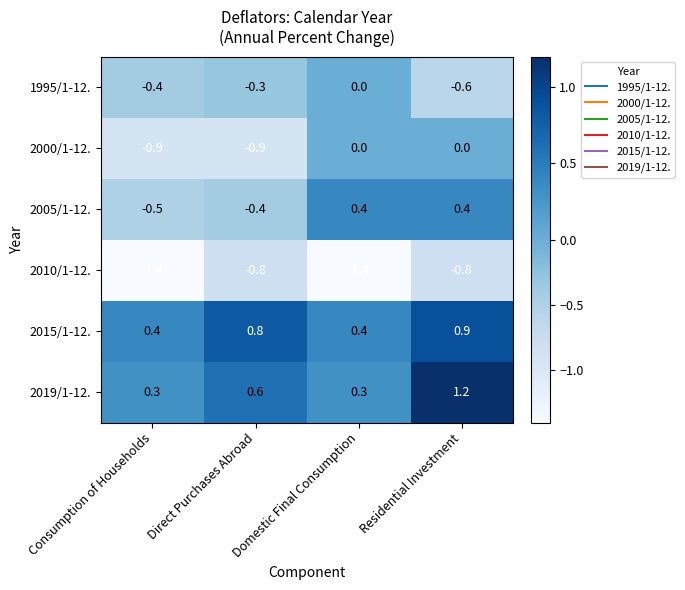

What is the sum of the 2015/1-12. values at Consumption of Households and Direct Purchases Abroad?

1.2